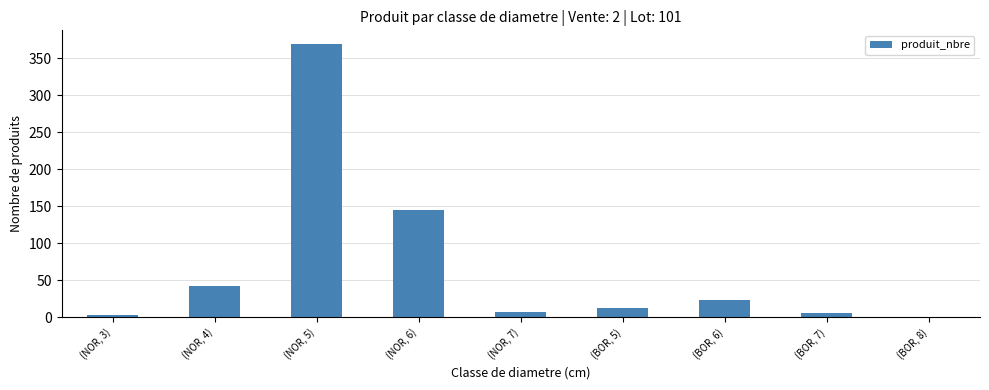

What is the average value?

68